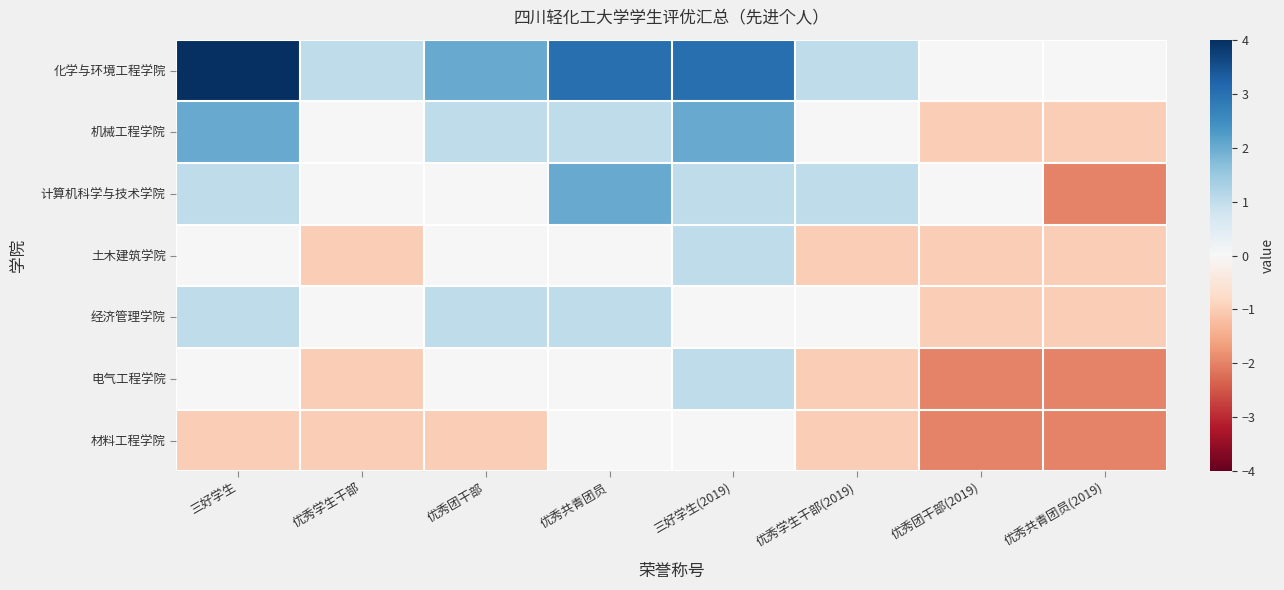

How many series are shown in this chart?

7